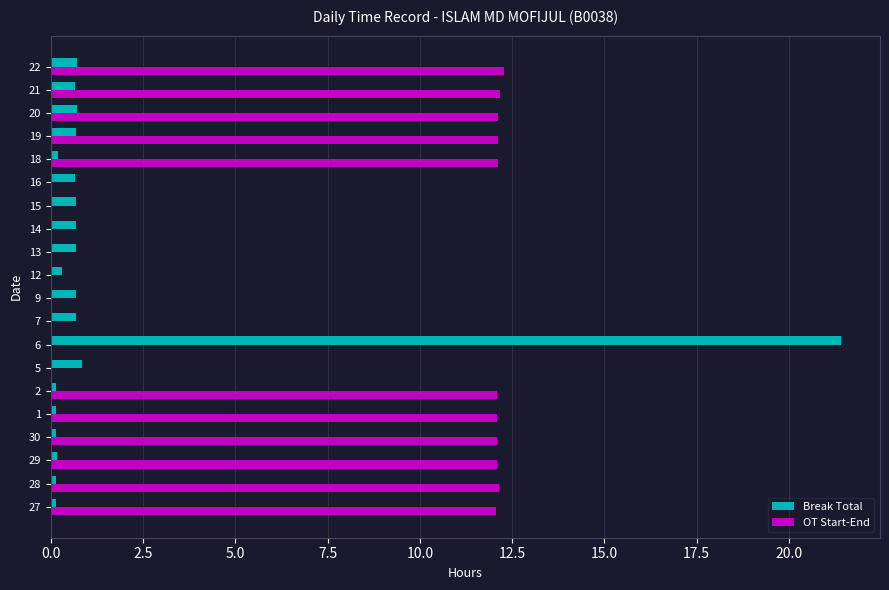

What is the sum of all Break Total values?

30.3